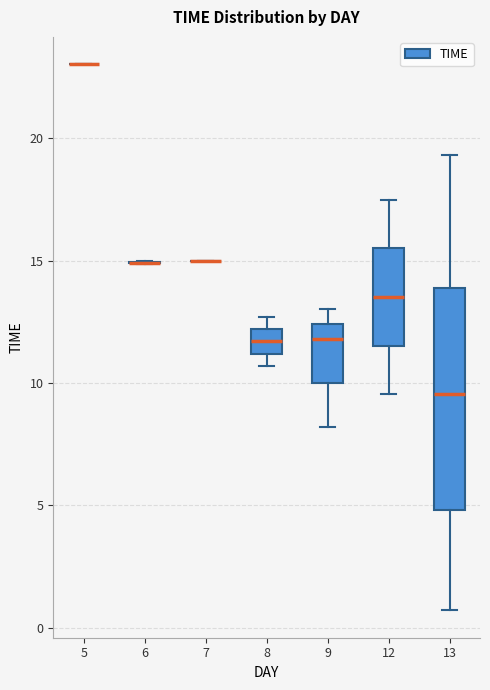

Comparing the boxes themselves (not the whiskers), which one is the tallest?

13